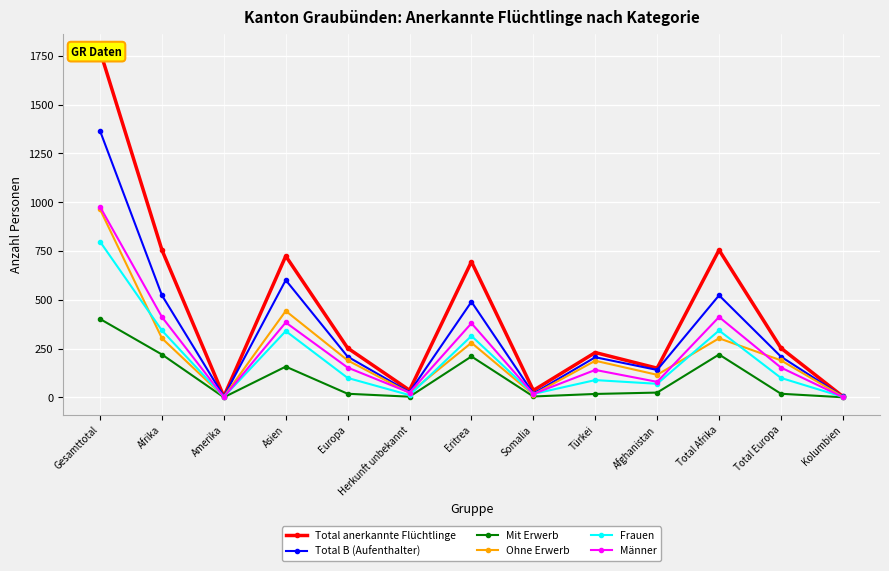

What is the minimum value shown in the chart?

1